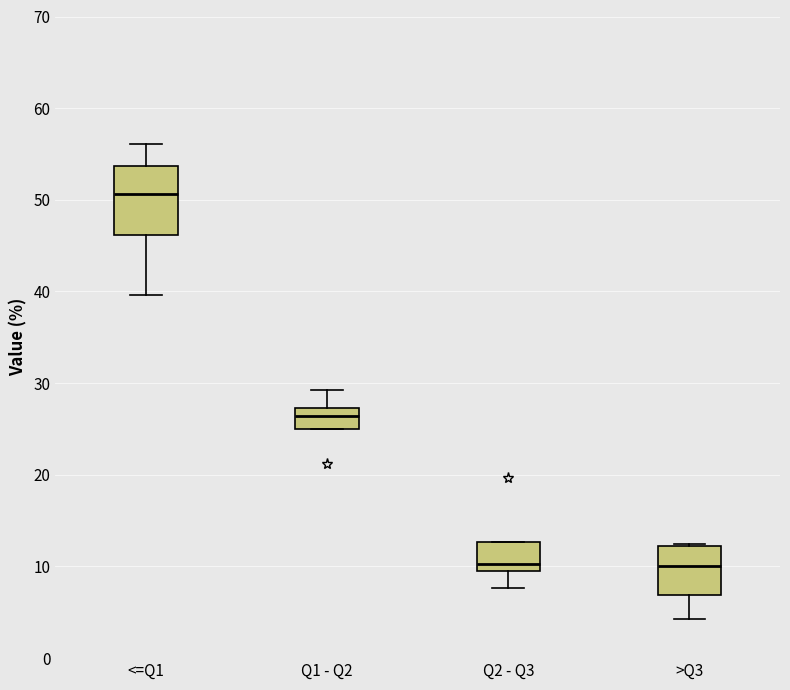

Where does the lower whisker of the box for <=Q1 end on the y-axis? The values are not printed on the chart, so give them approximately, as read against the axis.

40